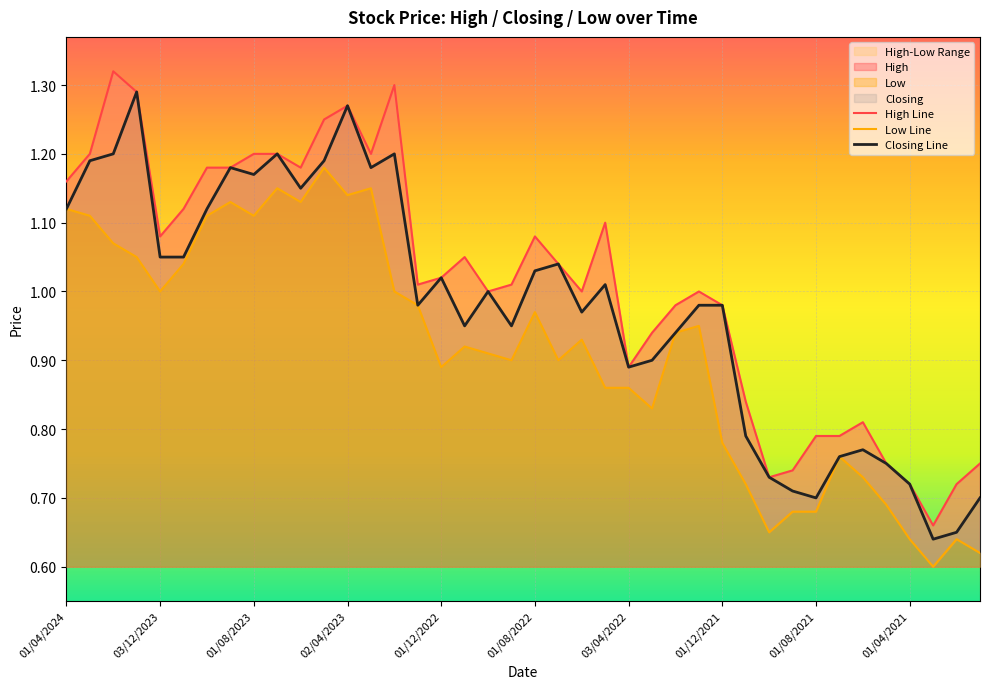

True or false: High Line has a value of 0.7 at 38.

True